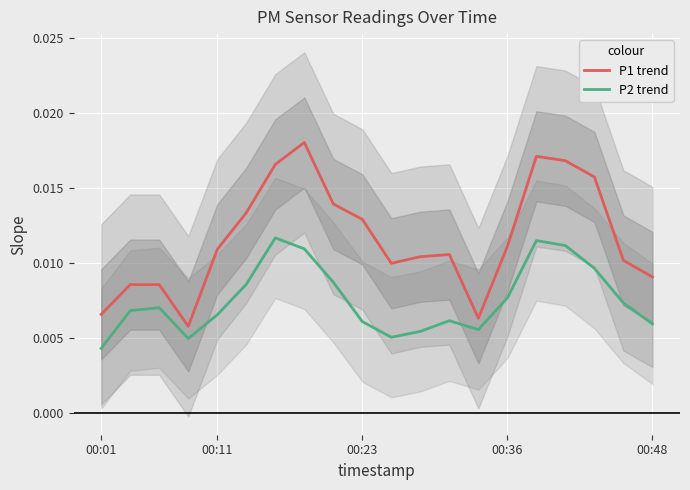

True or false: P1 trend and P2 trend intersect in this chart.

False